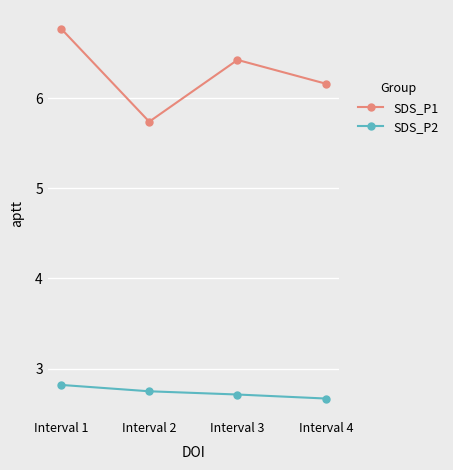

True or false: SDS_P2 and SDS_P1 intersect in this chart.

False